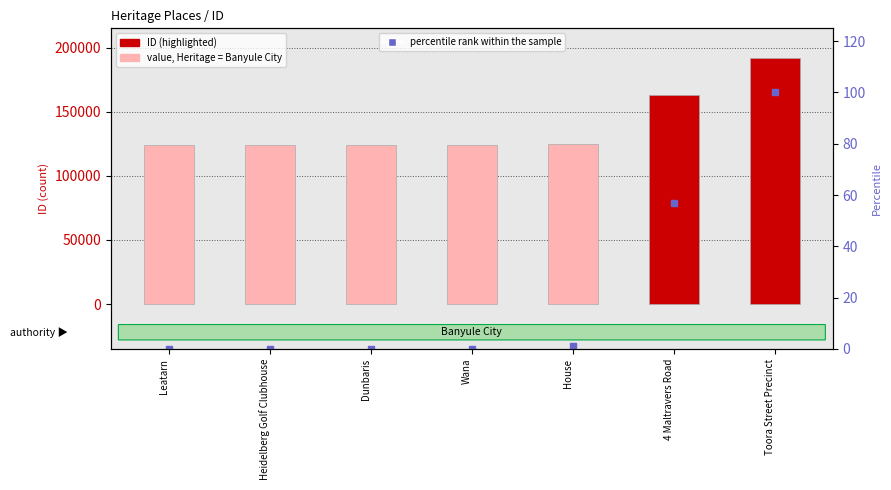

The value of ID at Heidelberg Golf Clubhouse is 124131.0. True or false?

True